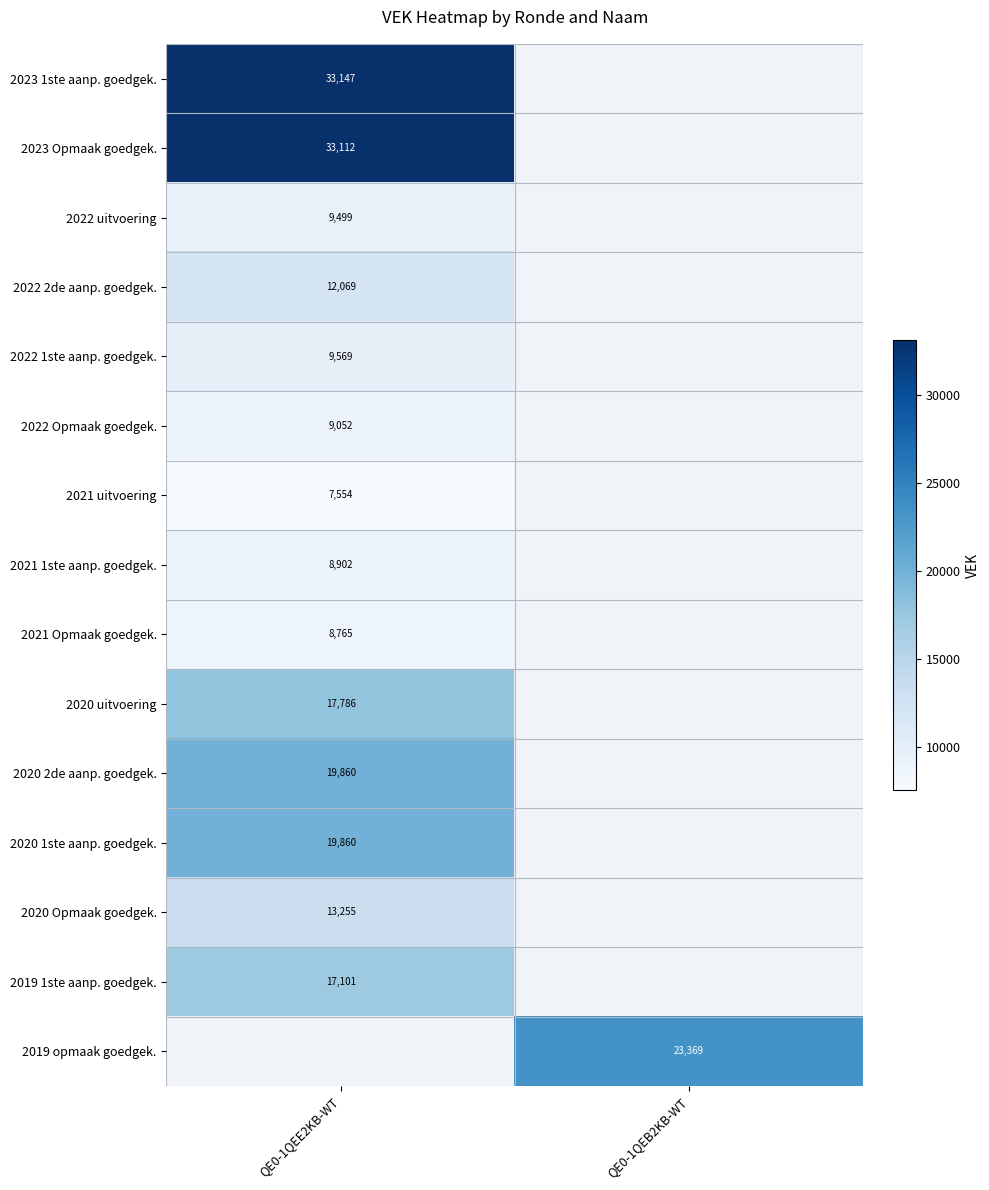

True or false: 2023 Opmaak goedgek. has a value of 33112 at QE0-1QEE2KB-WT.

True